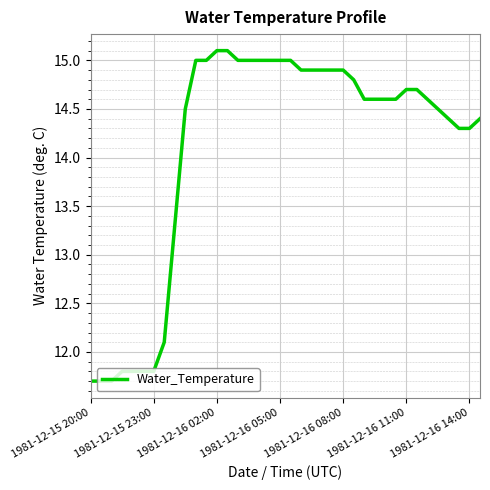

How many values are below 14?

9